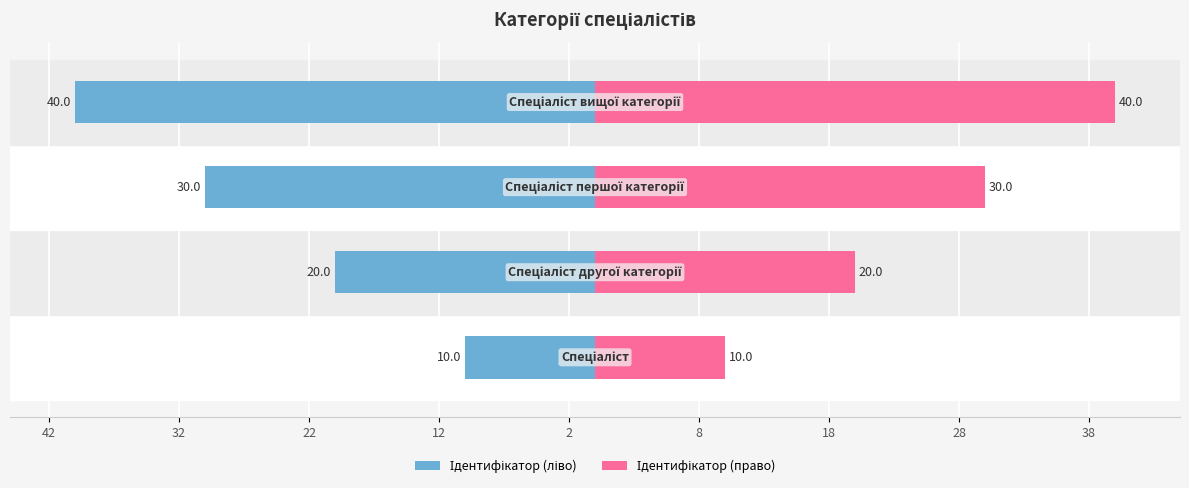

At 12, list the series in order from smallest to largest.

Ідентифікатор (ліво), Ідентифікатор (право)